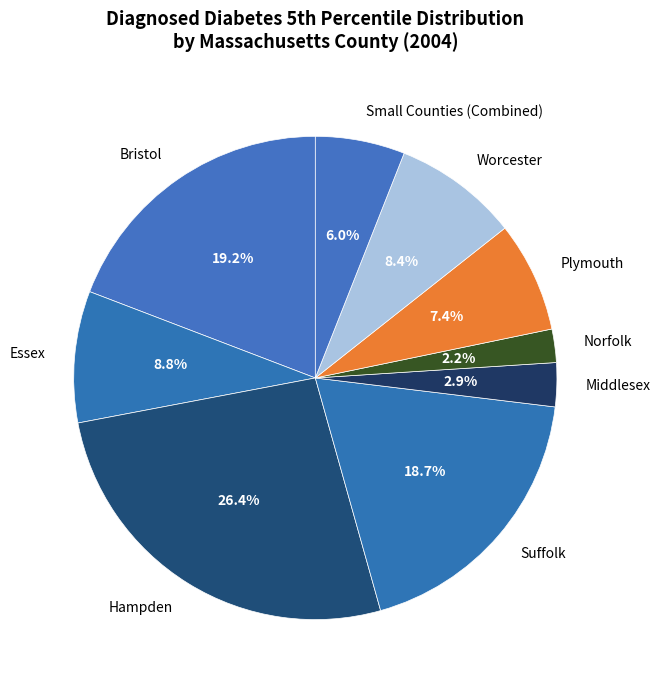

Count the number of slices in the pie.

9